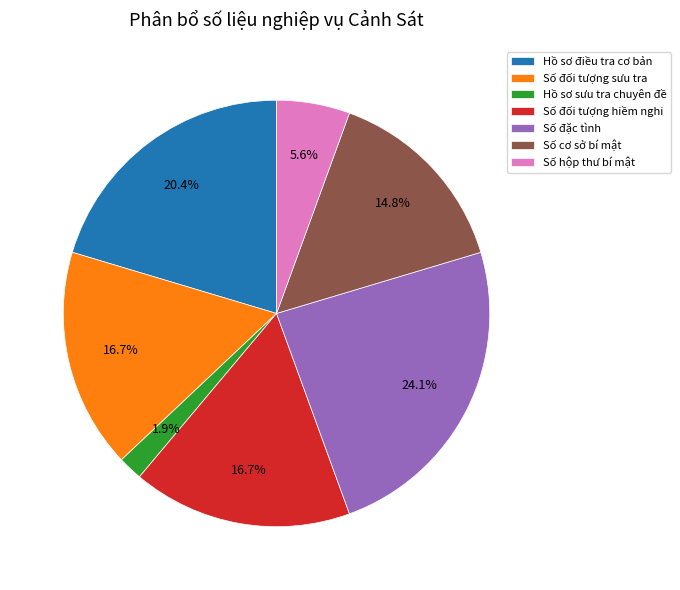

Is there a majority slice in this chart?

No